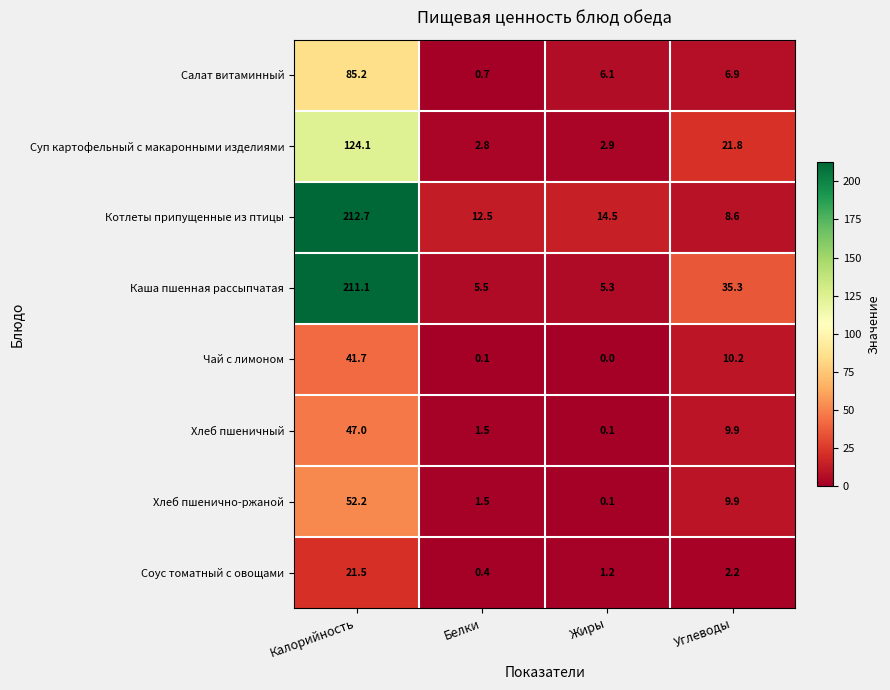

At which label is Каша пшенная рассыпчатая closest to 108?

Углеводы